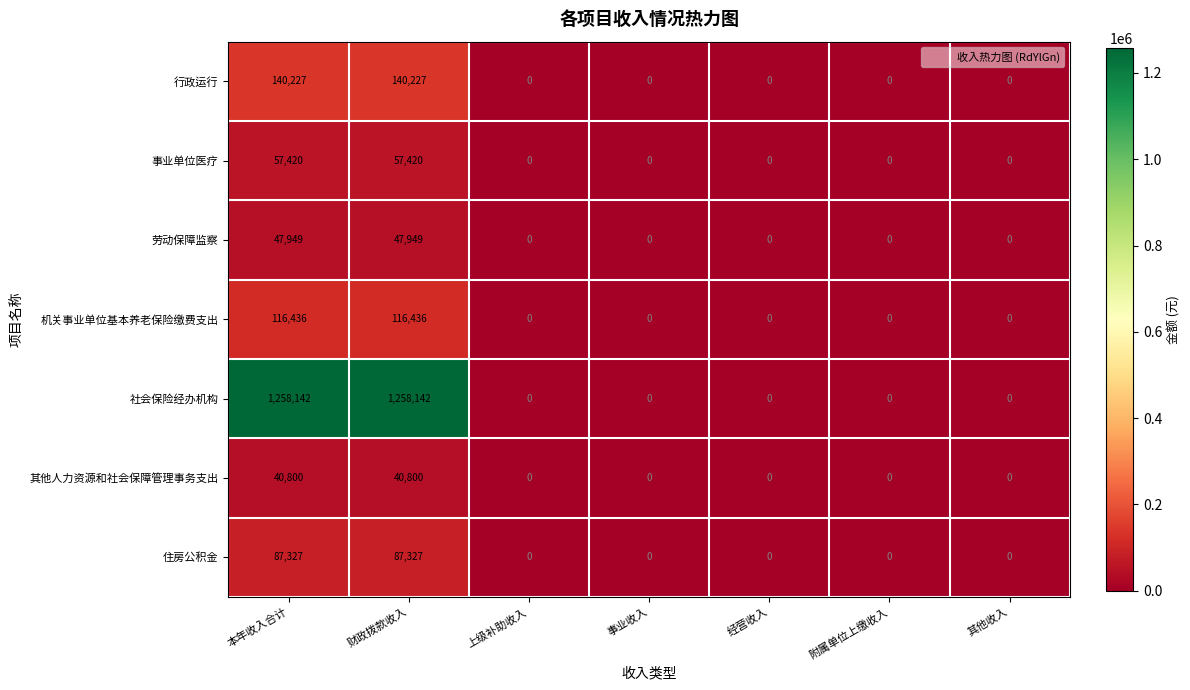

What is the highest value of the 其他人力资源和社会保障管理事务支出 series?

40800